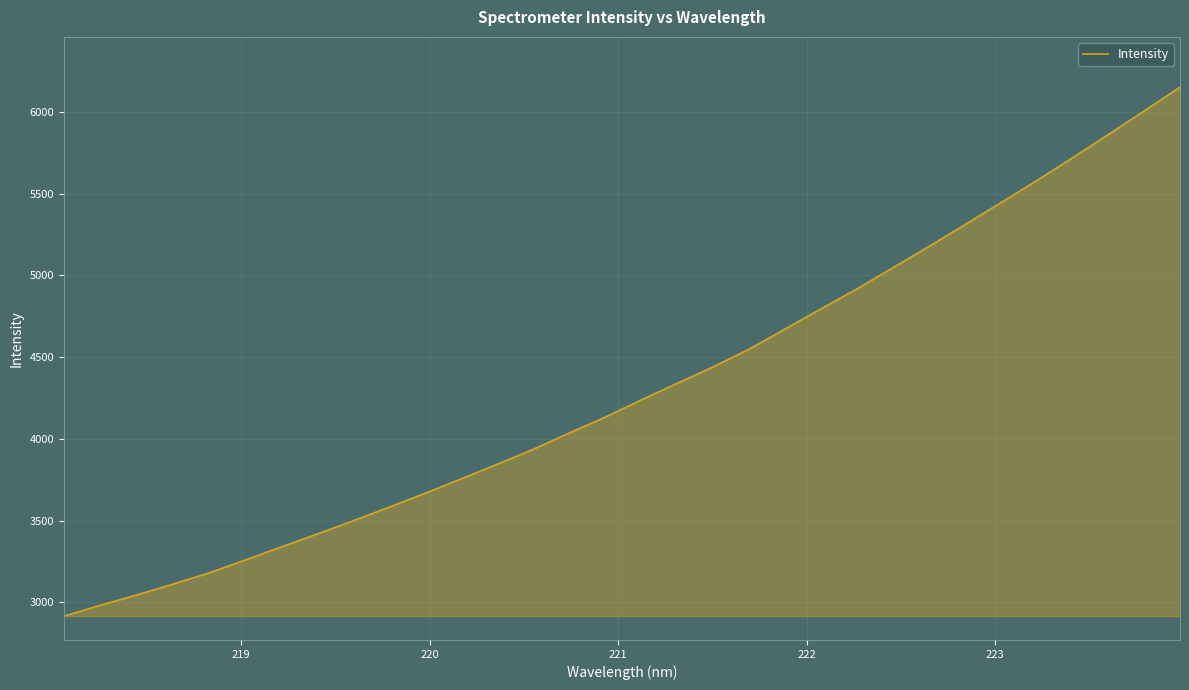

What is the smallest value displayed?

2915.9